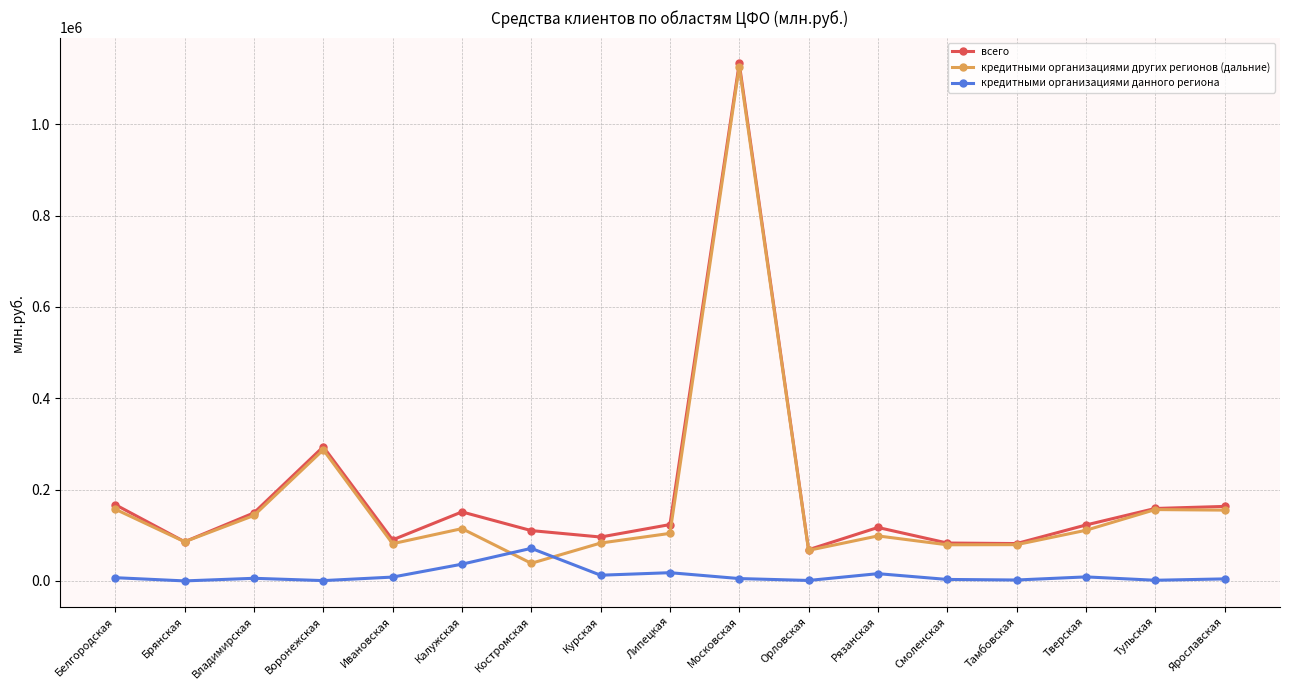

Is the value of всего at Тамбовская greater than the value of кредитными организациями данного региона at Орловская?

Yes